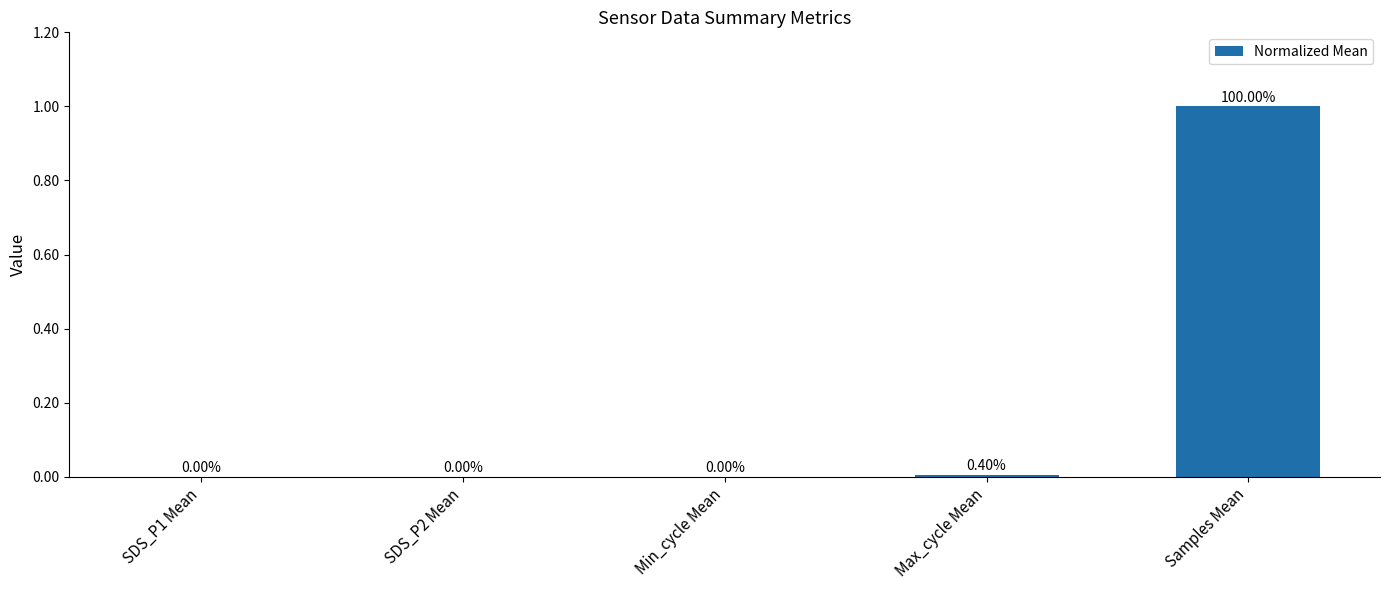

Which label corresponds to the largest value in the chart?

Samples Mean